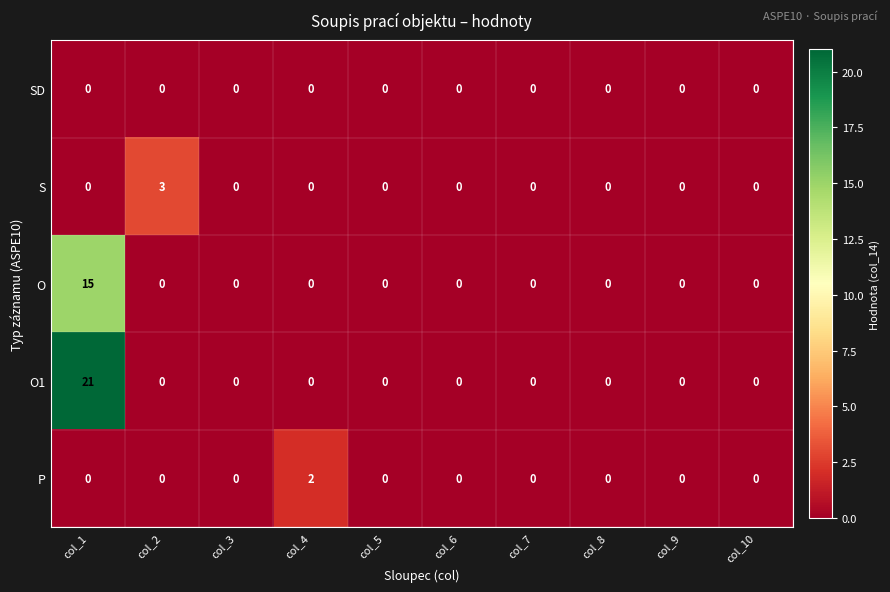

The value of P at col_10 is 1. True or false?

False